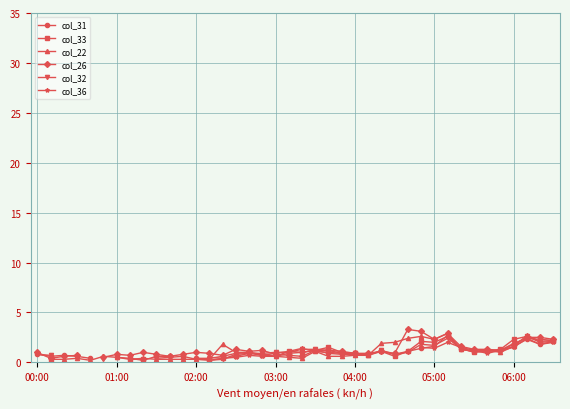

How many values in the col_26 series exceed 1?

19